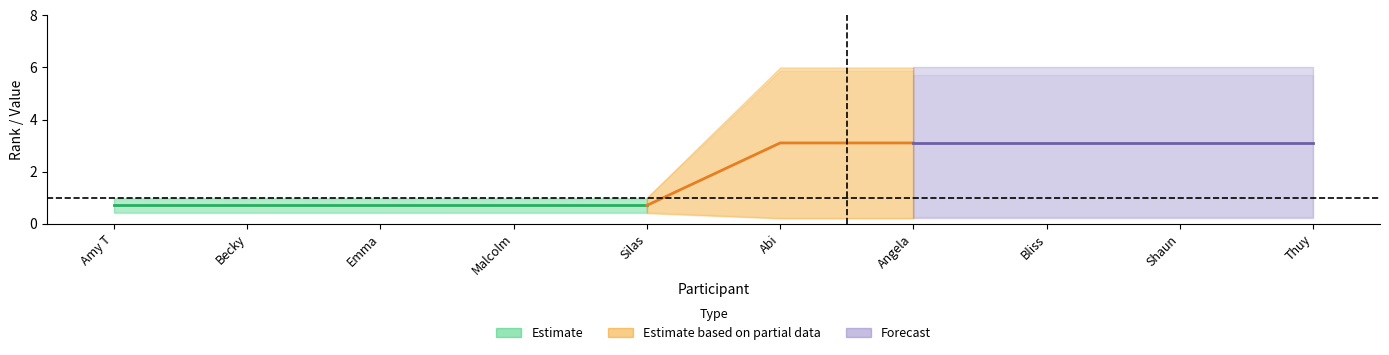

How many data points in Rank are less than 6?

5